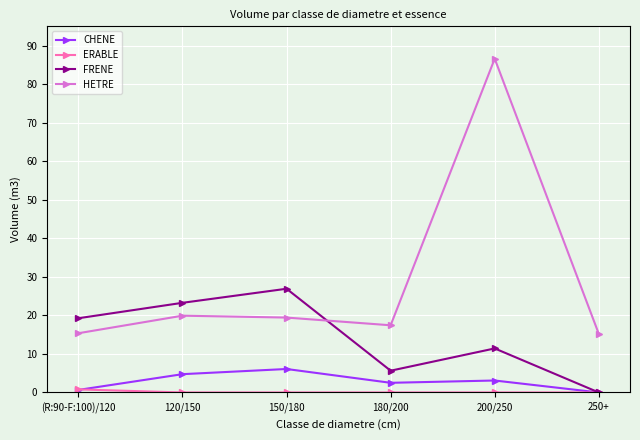

Which series changed the most between 120/150 and 200/250?

HETRE